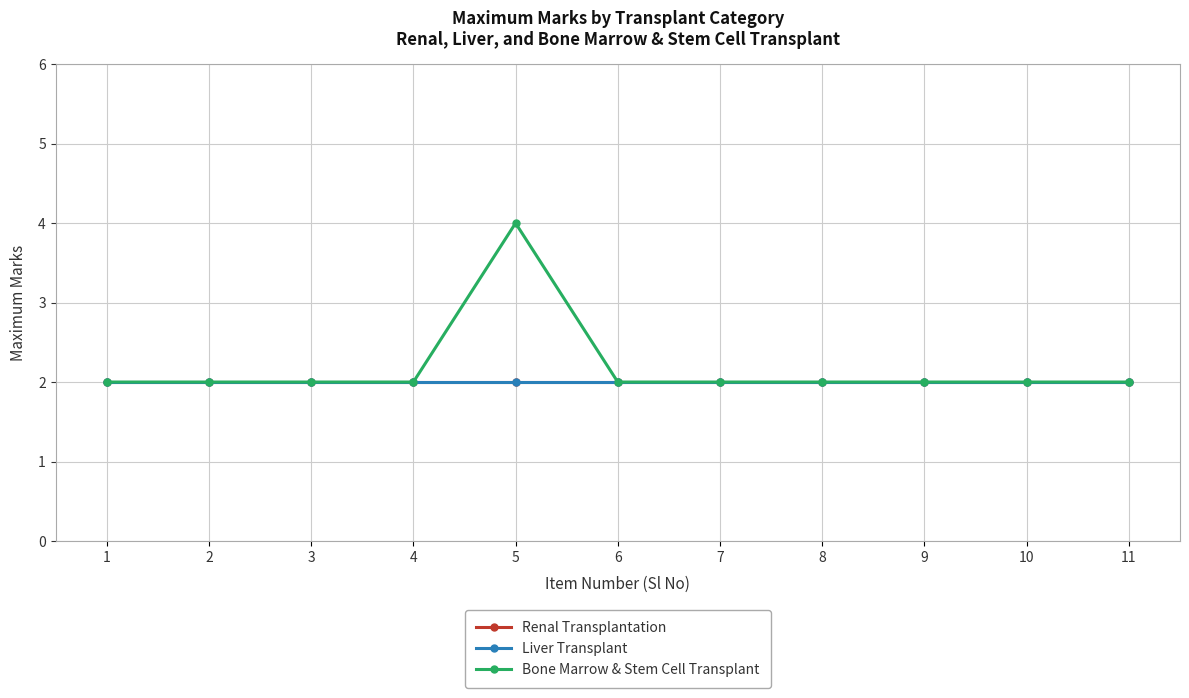

Does the chart have visible grid lines?

Yes